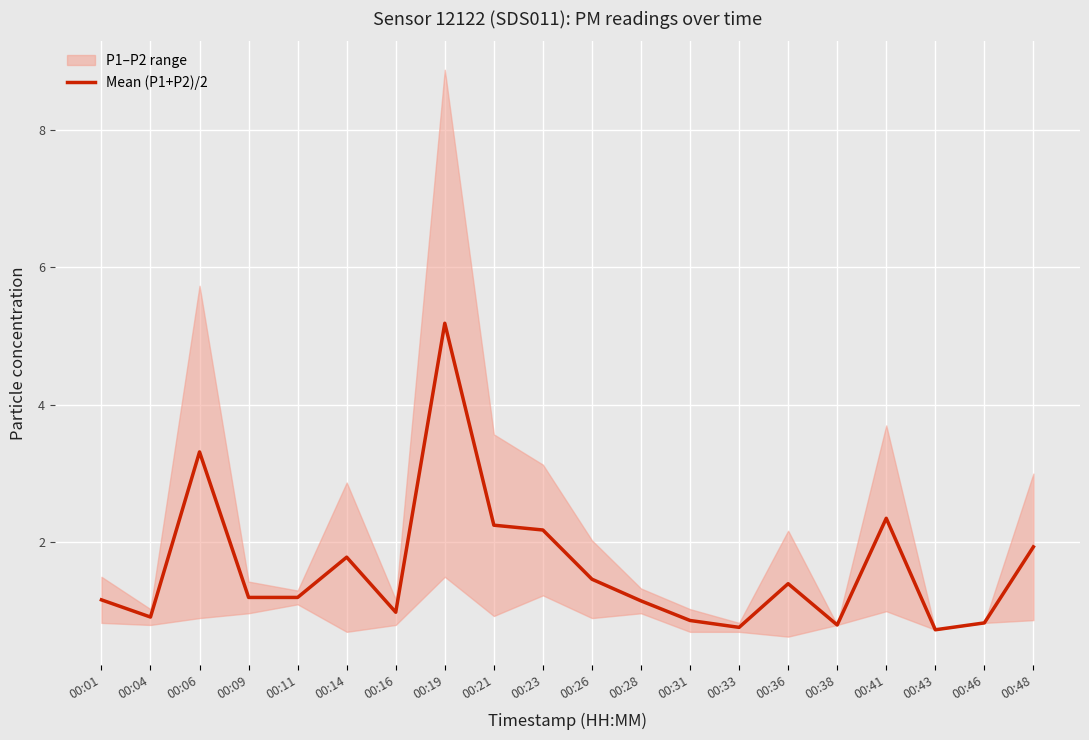

Where is the first local minimum?

00:04